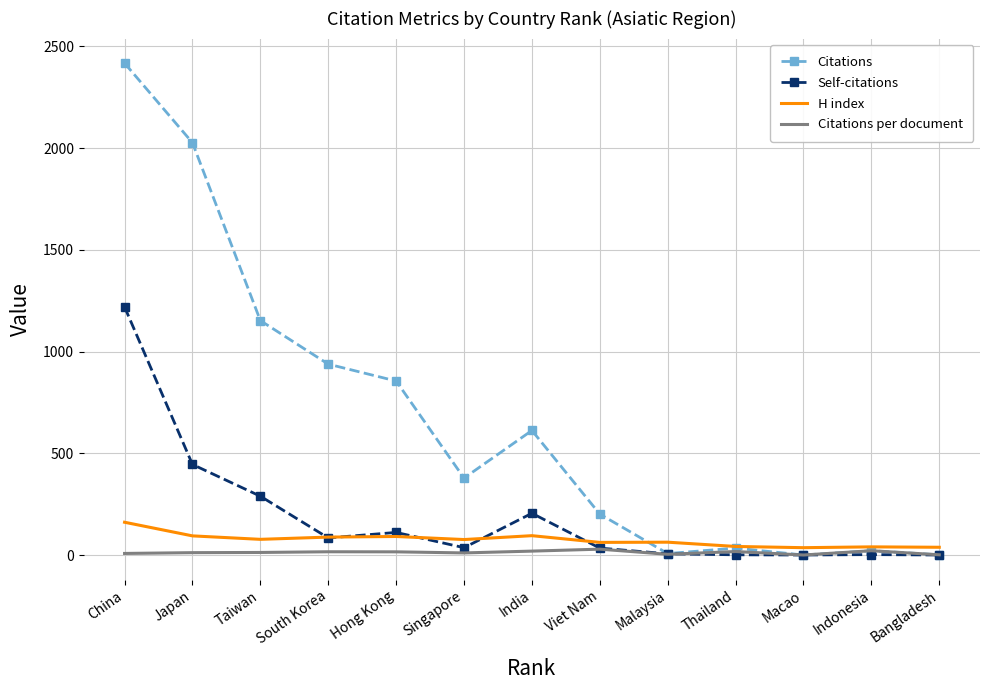

Which series has the largest range (max minus min)?

Citations